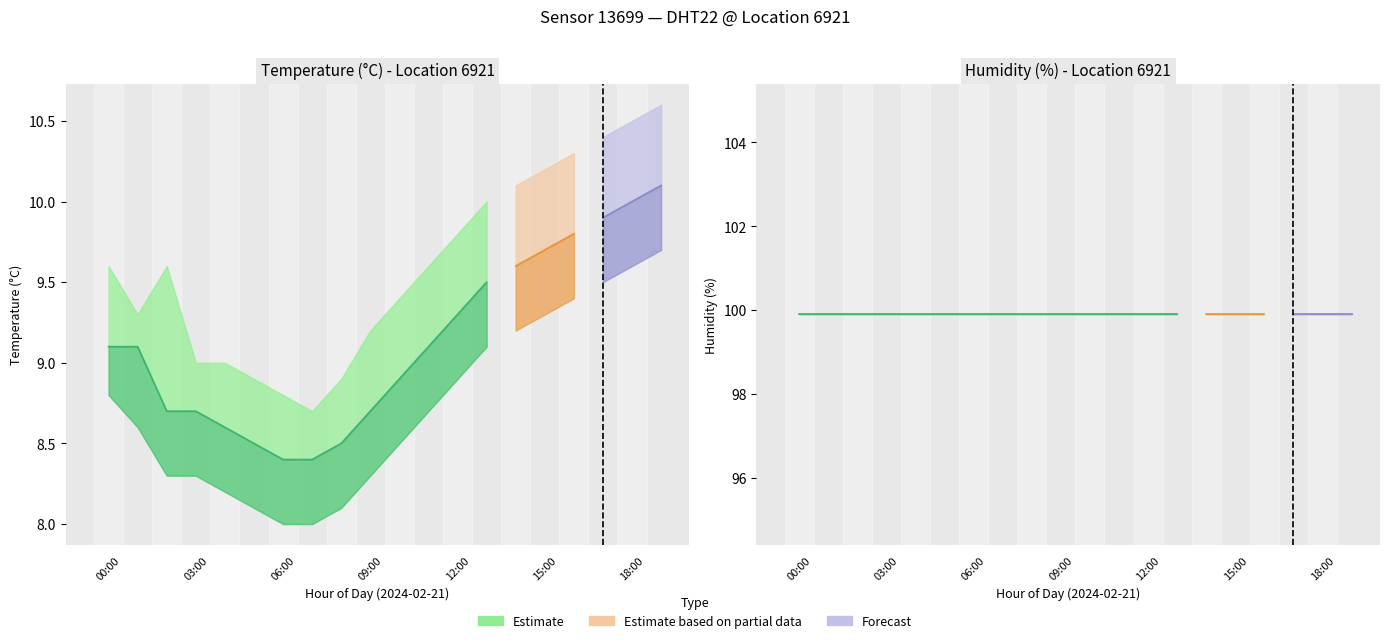

True or false: humidity and temp_lower cross at least once.

False